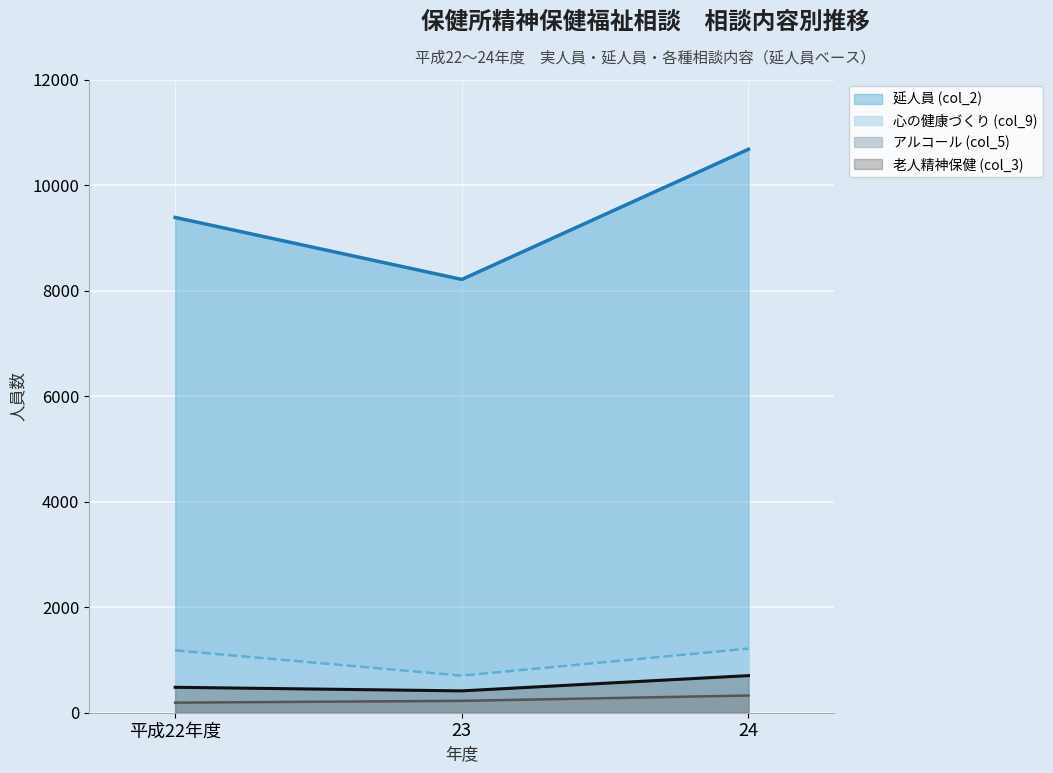

At which category does the chart reach its peak across all series?

24